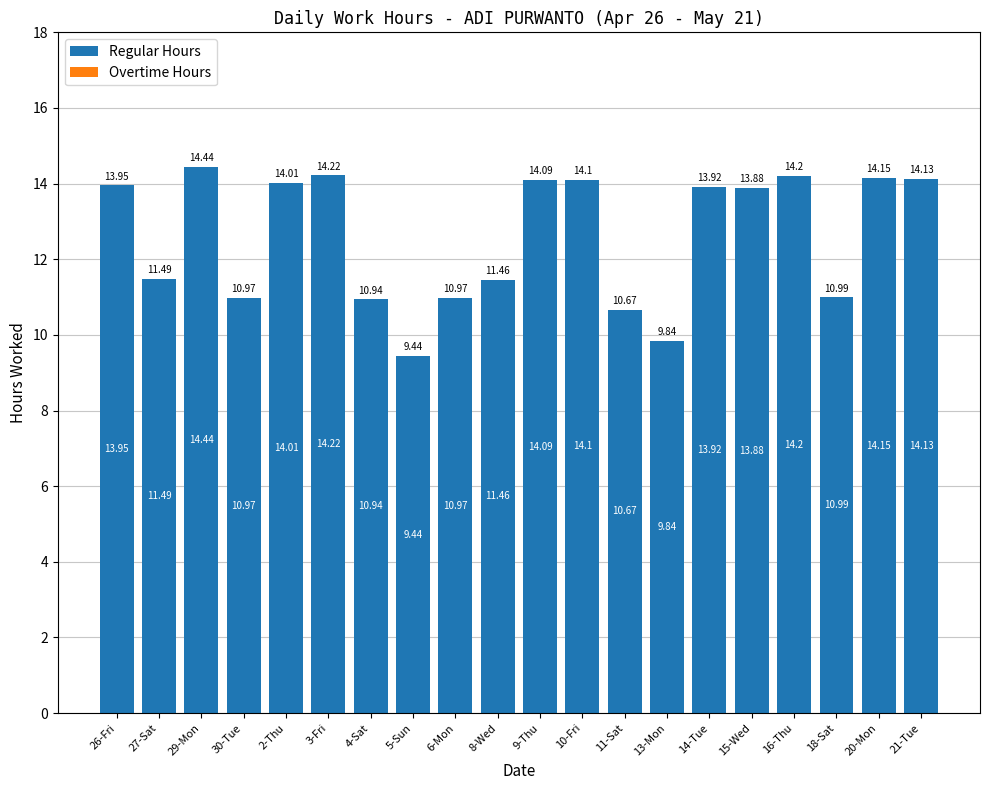

What is the change in value from 29-Mon to 8-Wed?

-3.0